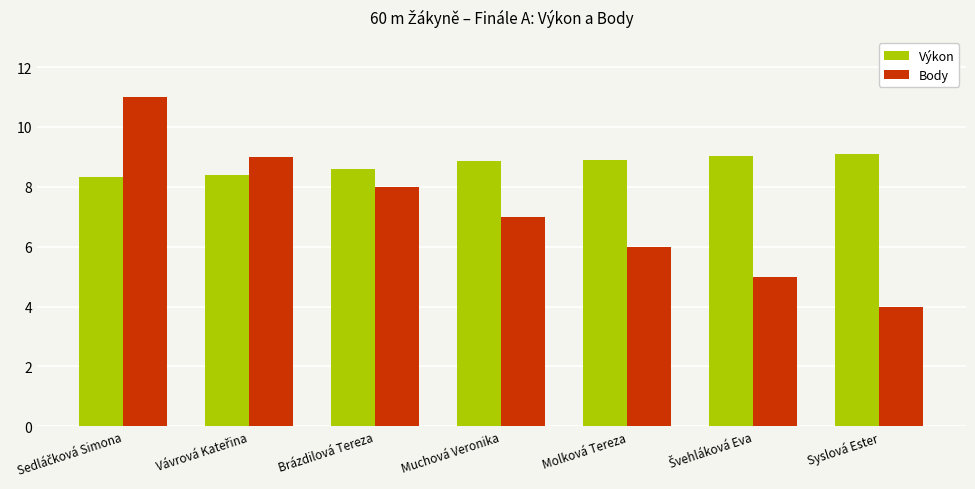

True or false: Body has a value of 4.5 at Brázdilová Tereza.

False